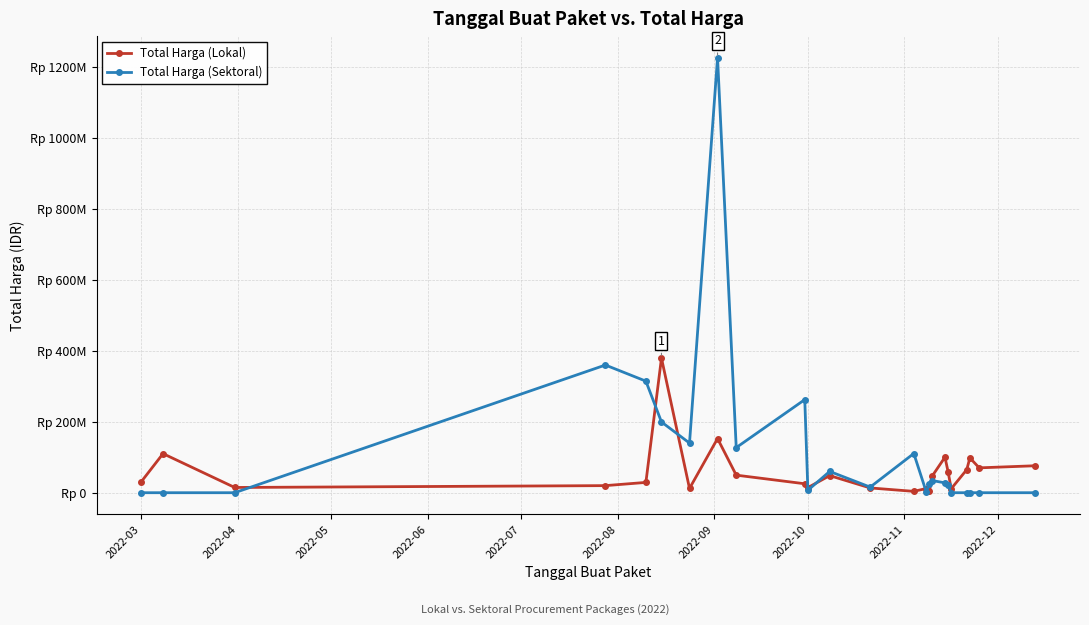

True or false: Total Harga (Sektoral) and Total Harga (Lokal) intersect in this chart.

True